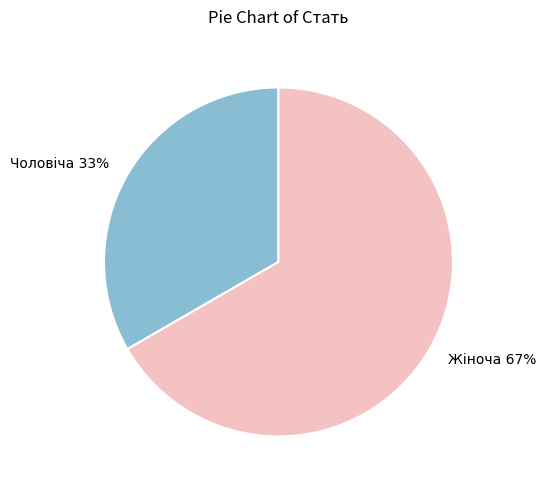

What percentage is the Чоловіча slice, to the nearest percent?

33%